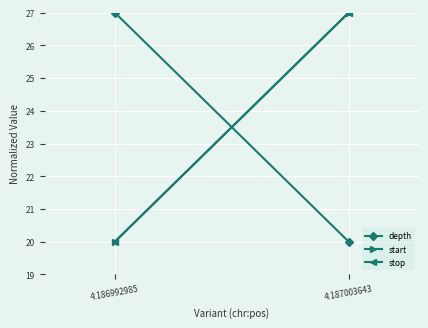

What is the total value across all series at 4:187003643?

74